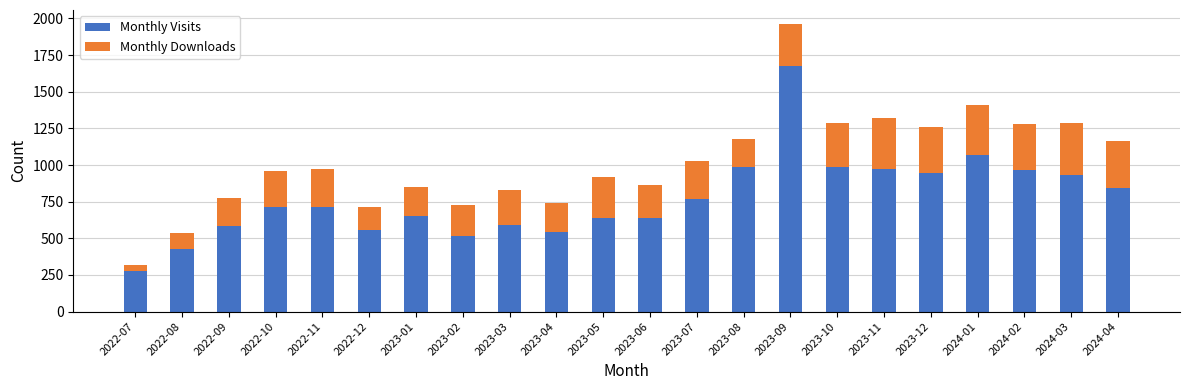

At which category is the sum across all series the highest?

2023-09